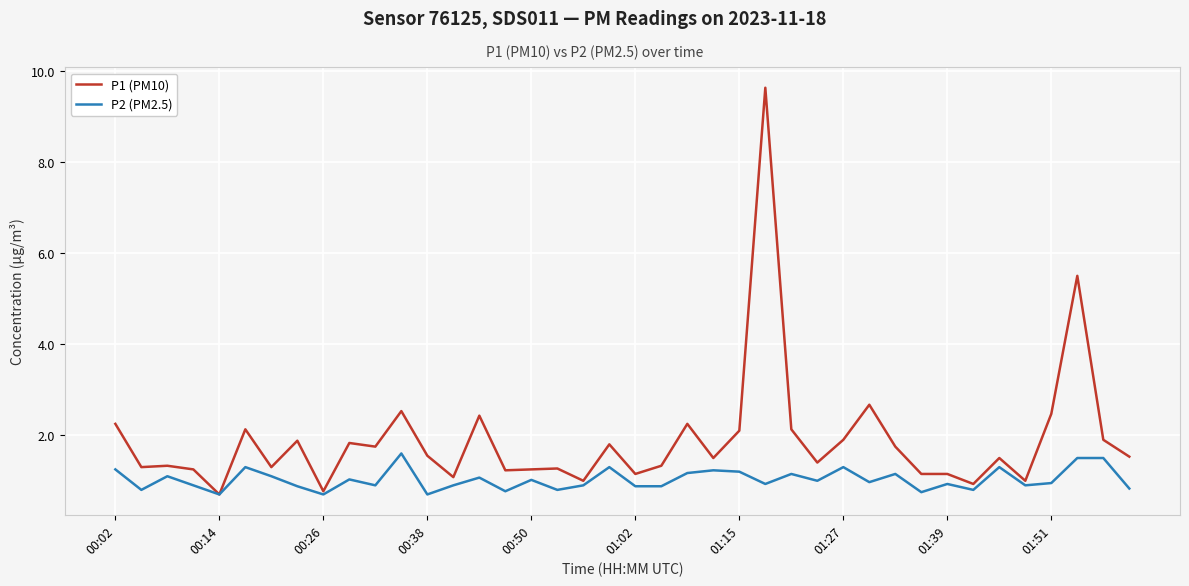

What is the smallest value displayed?

0.7